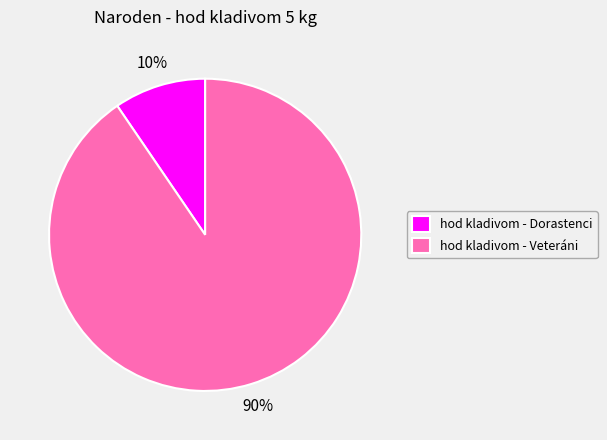

To the nearest percent, what is the average slice percentage?

50%